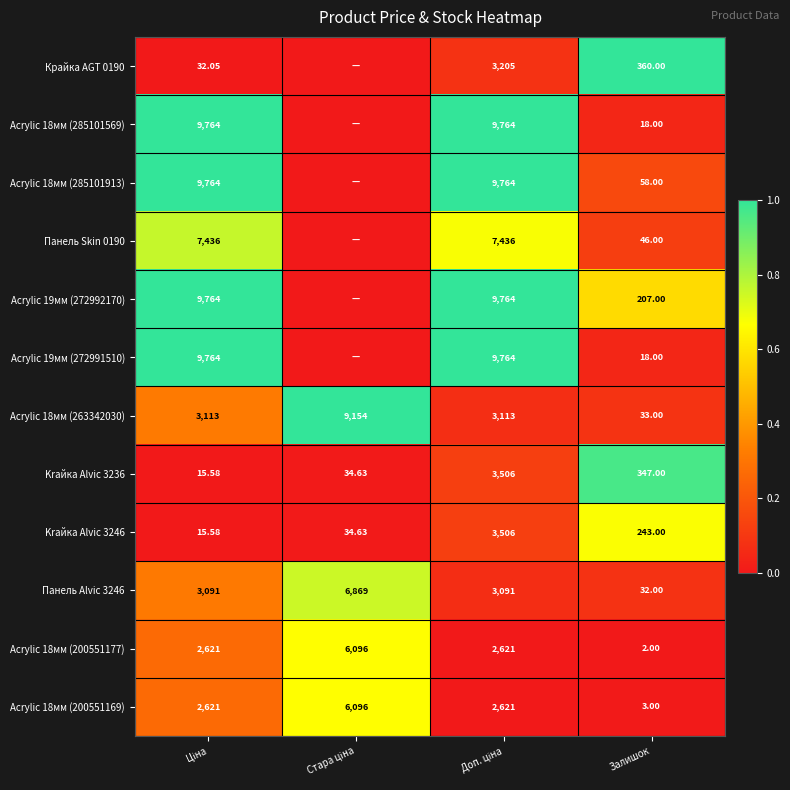

Which category has the highest value across all series?

Залишок